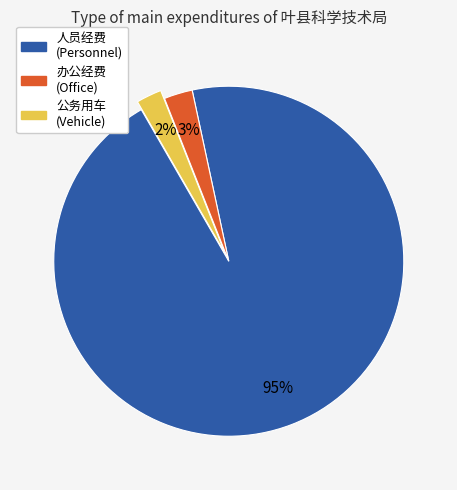

To the nearest percent, what is the average slice percentage?

33%